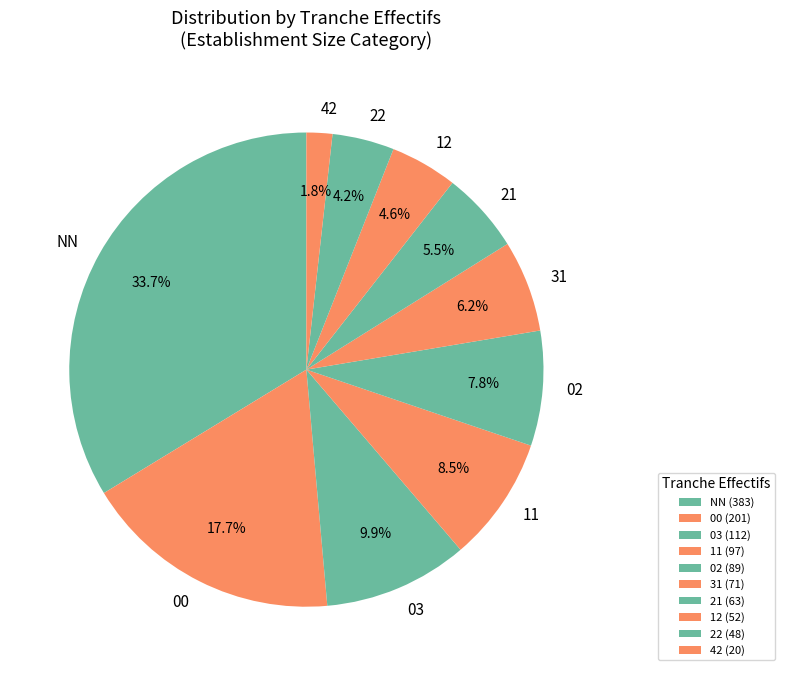

How many slices are in this pie chart?

10